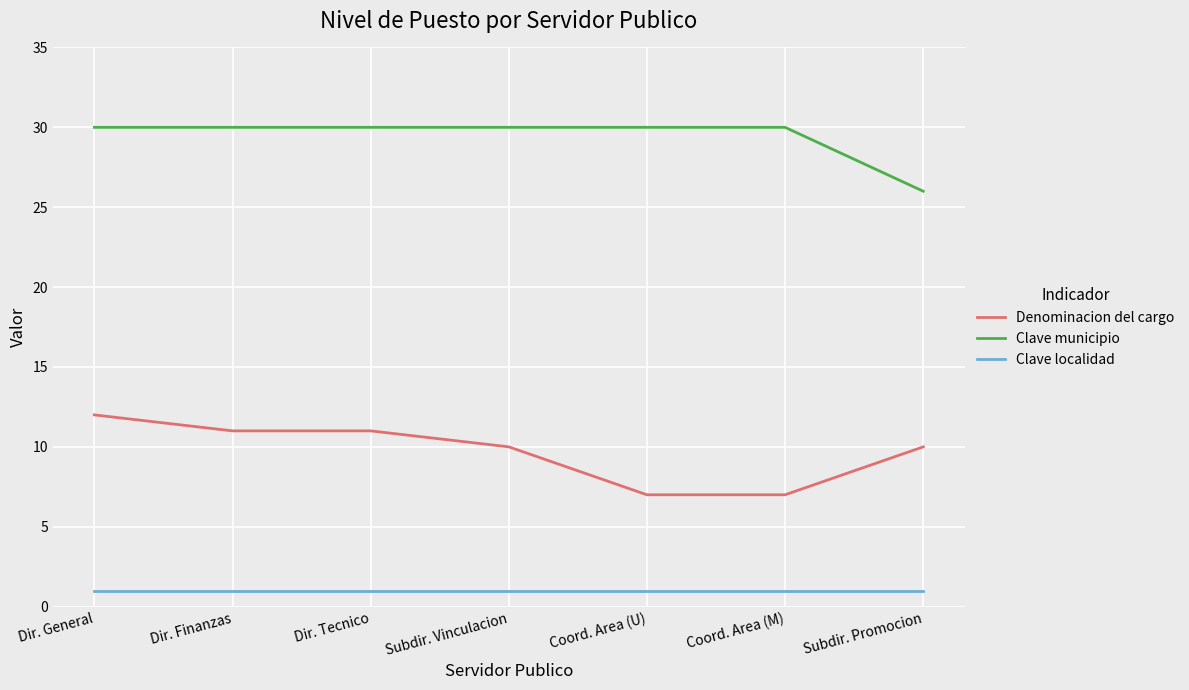

Read the Denominacion del cargo value at Coord. Area (M).

7